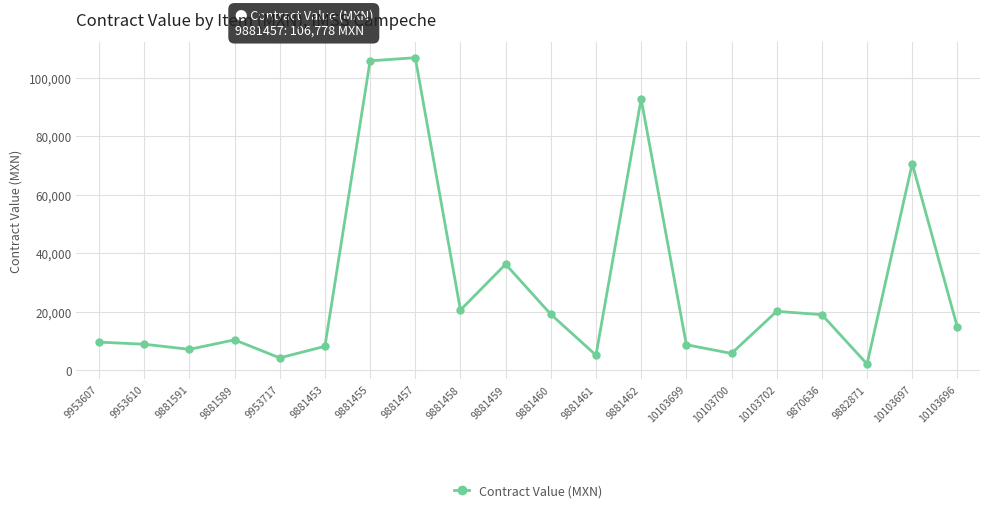

Count the number of values greater than 14620.

10